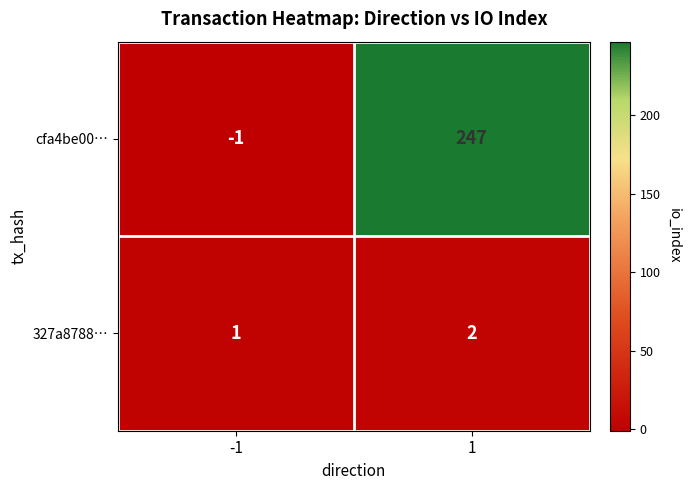

Which series changed the most between -1 and 1?

cfa4be00…